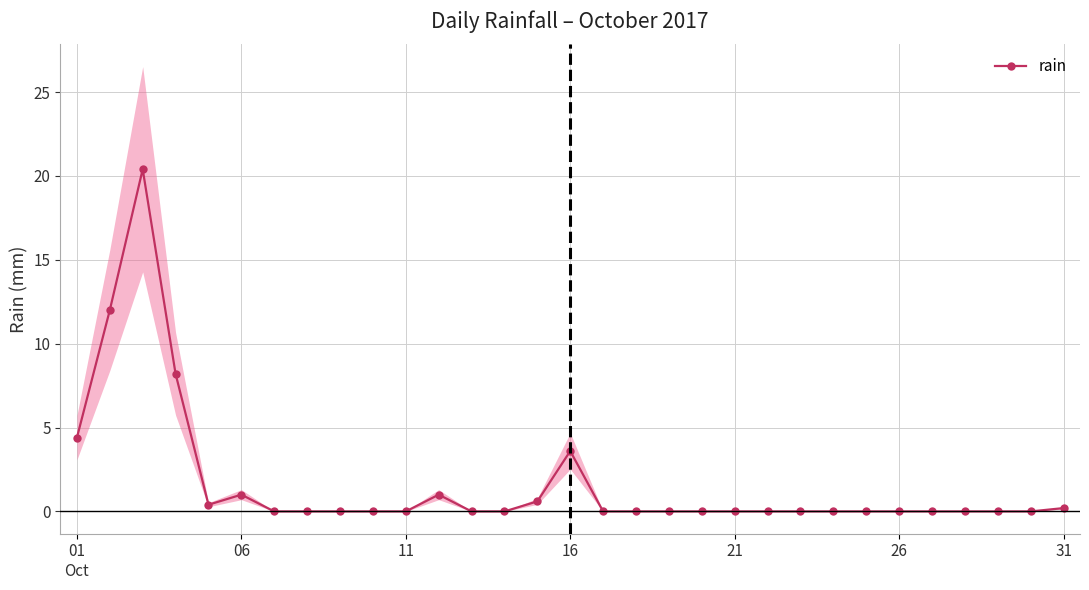

Reading left to right, what are all the values shown in this chart?

4.4	12.0	20.4	8.2	0.4	1.0	0.0	0.0	0.0	0.0	0.0	1.0	0.0	0.0	0.6	3.6	0.0	0.0	0.0	0.0	0.0	0.0	0.0	0.0	0.0	0.0	0.0	0.0	0.0	0.0	0.2